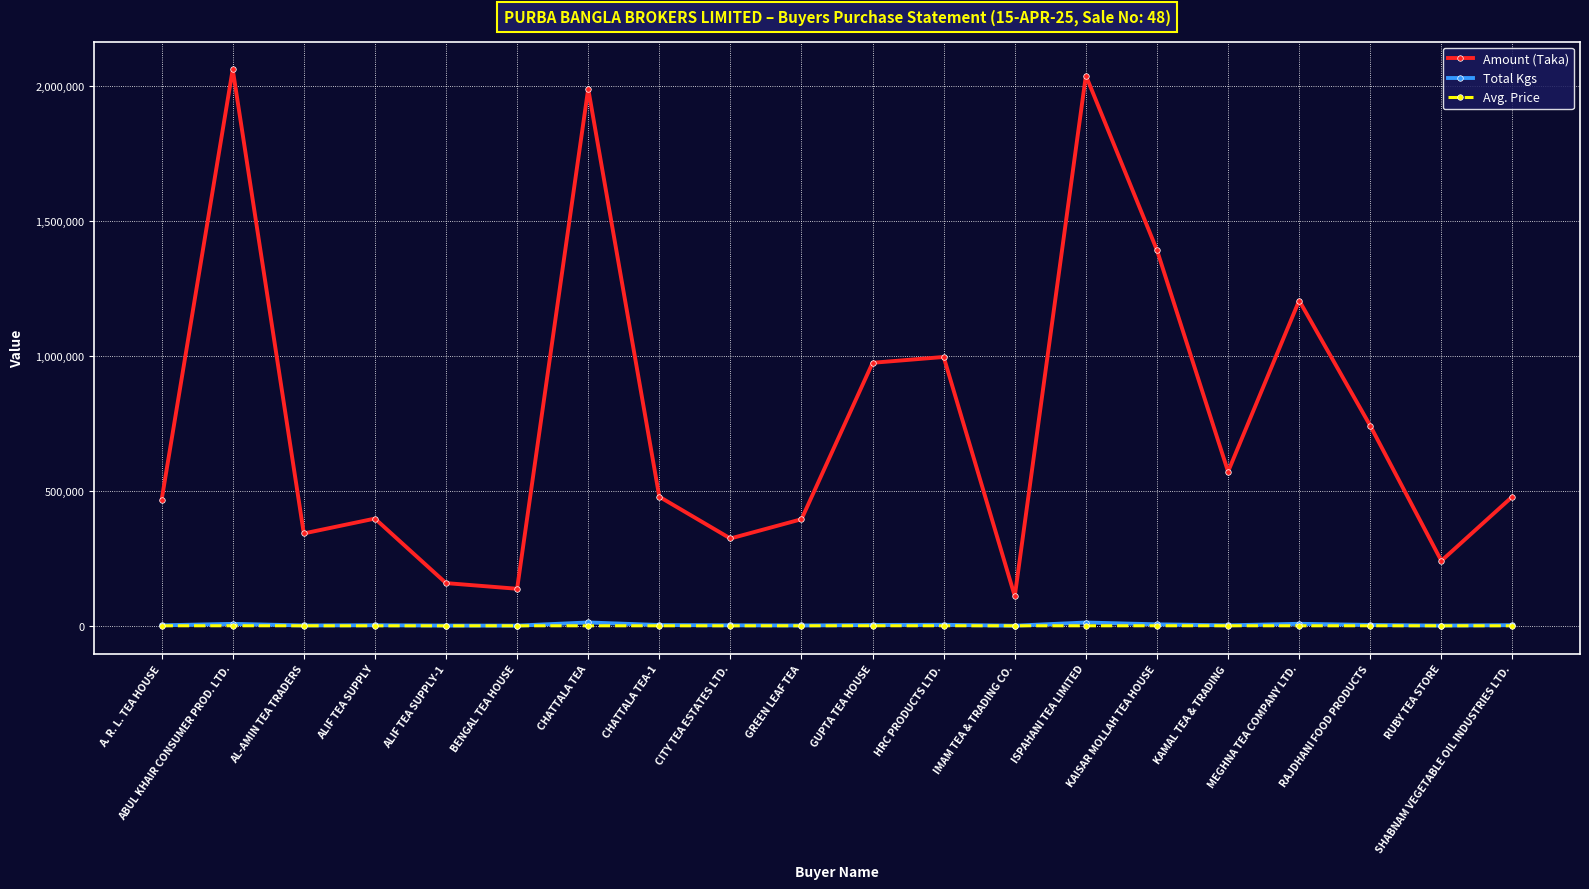

What is the maximum value for Avg. Price?

308.9